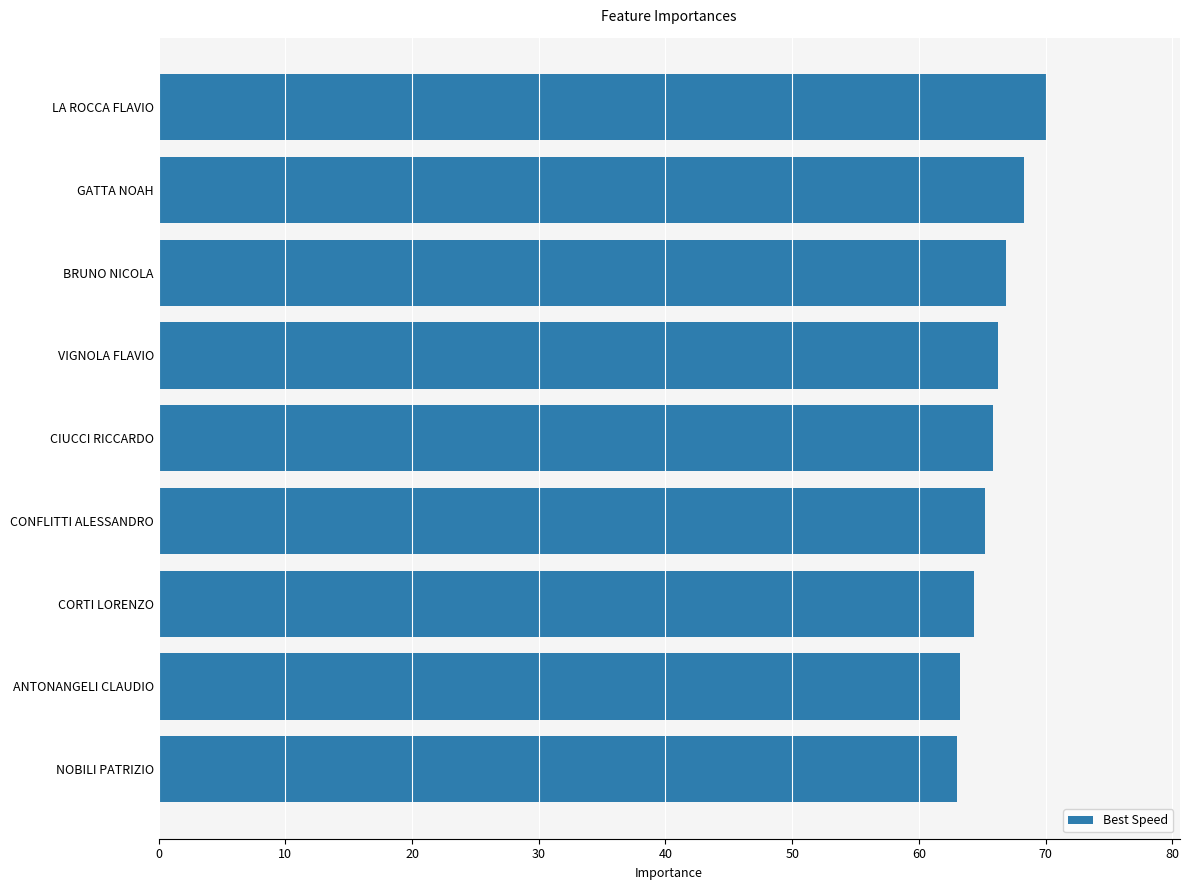

What is the greatest value displayed?

70.1